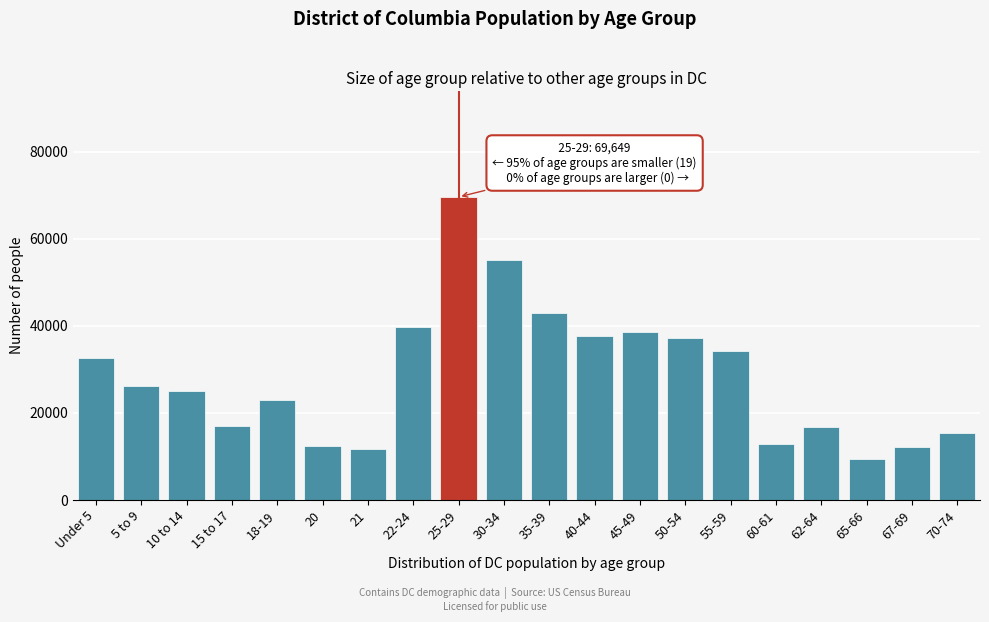

What is the approximate value at 55-59, to the nearest 10?

34270